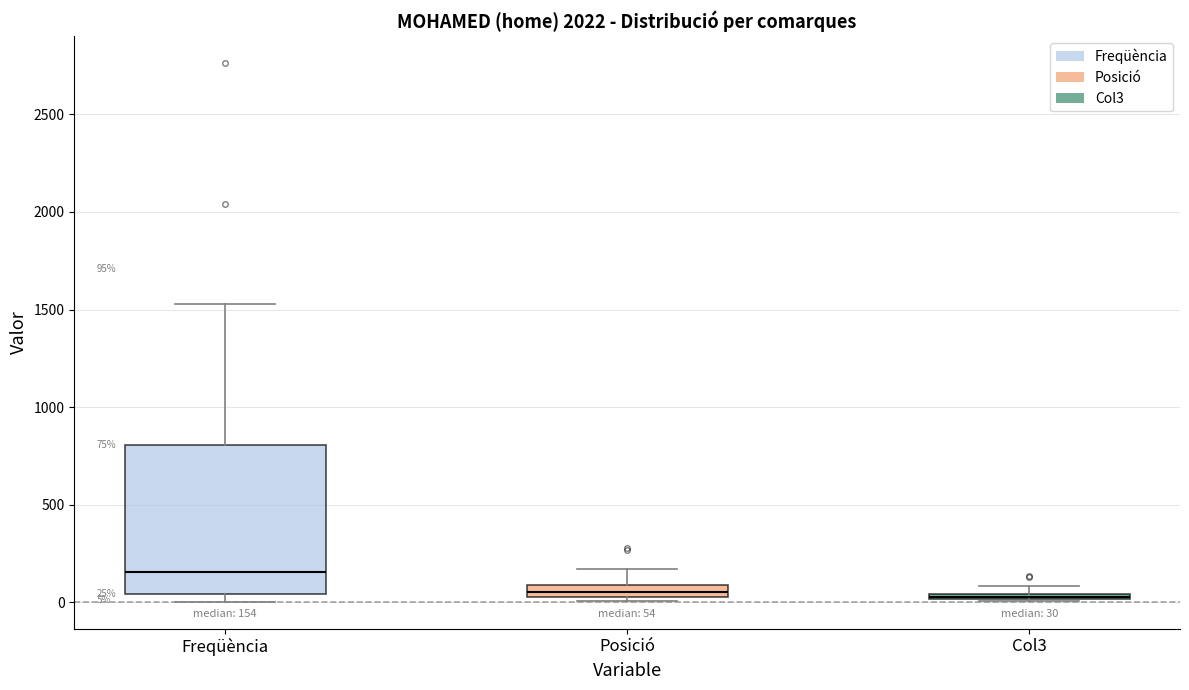

Comparing the boxes themselves (not the whiskers), which one is the tallest?

Freqüència